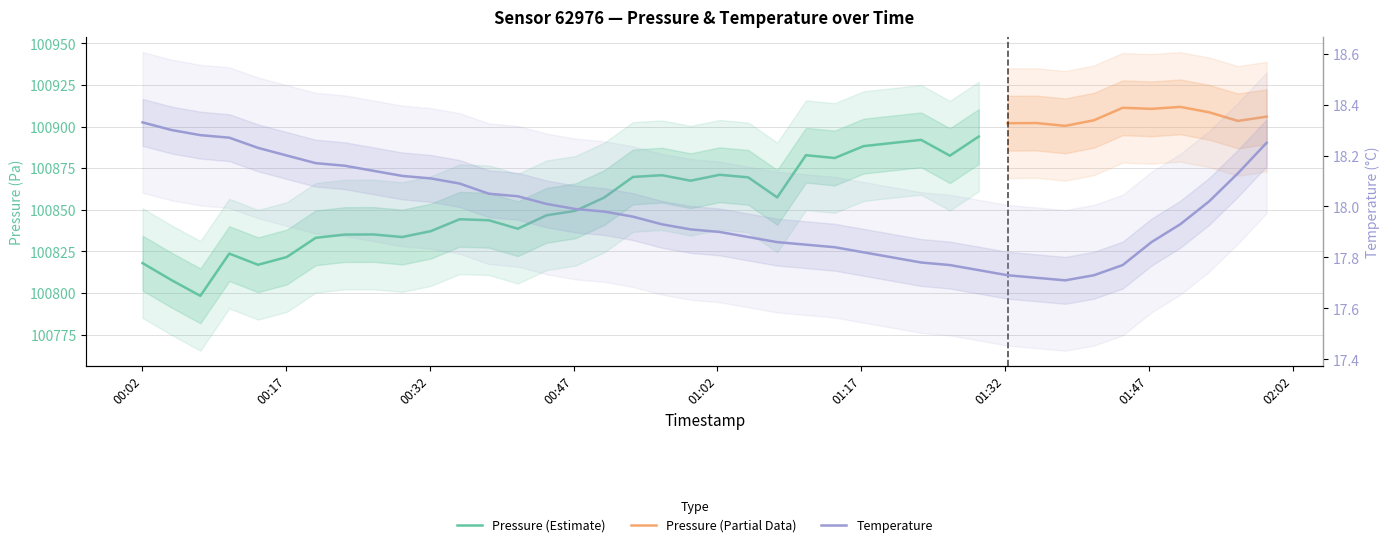

What is the label of the 20th point from the left?

2024-01-25T00:59:12